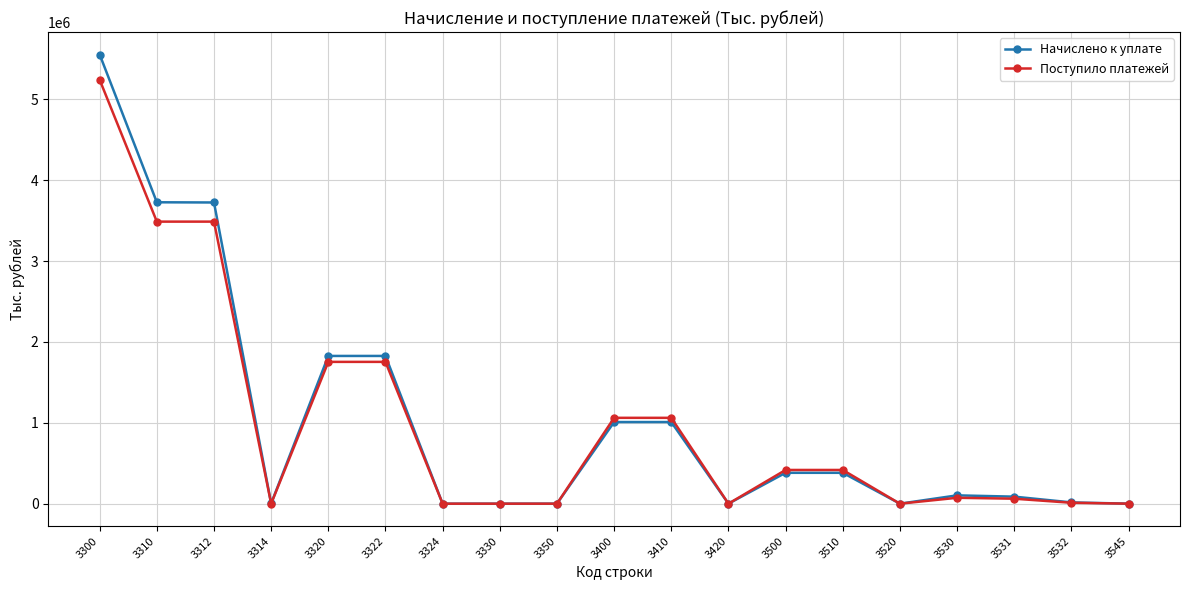

List the series in order of their peak value, highest first.

Начислено к уплате, Поступило платежей